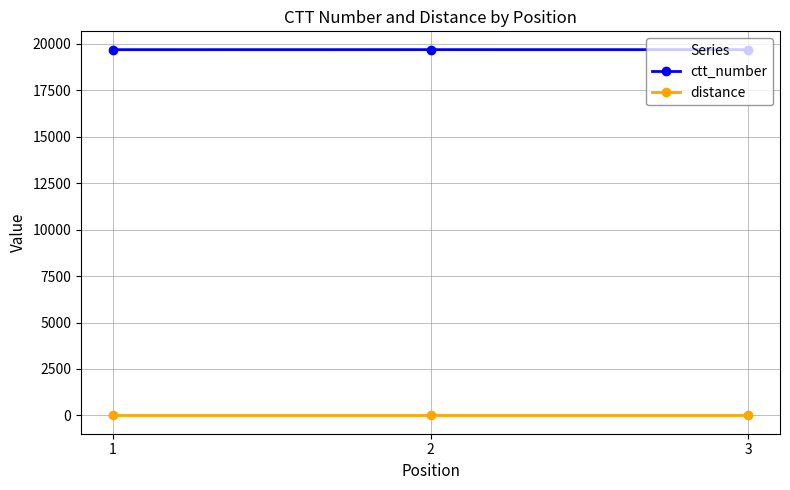

Count the ctt_number values in the range 19684 to 19686.

3